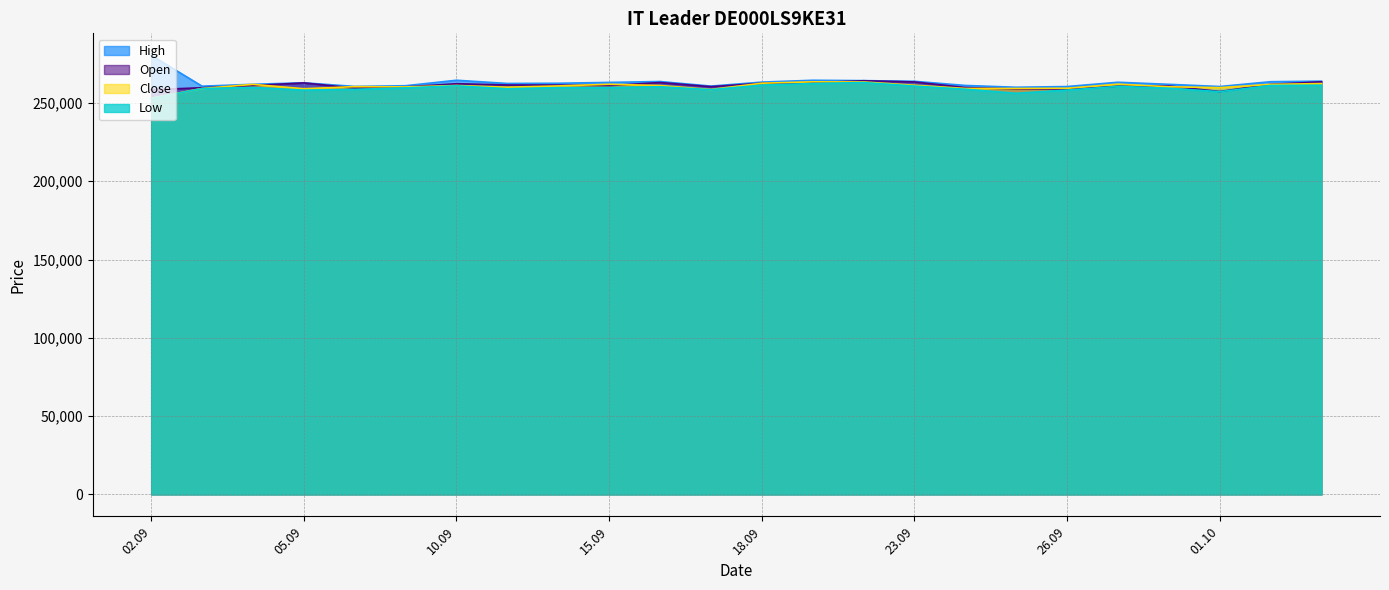

The value of High at 02.09 is 280481. True or false?

True